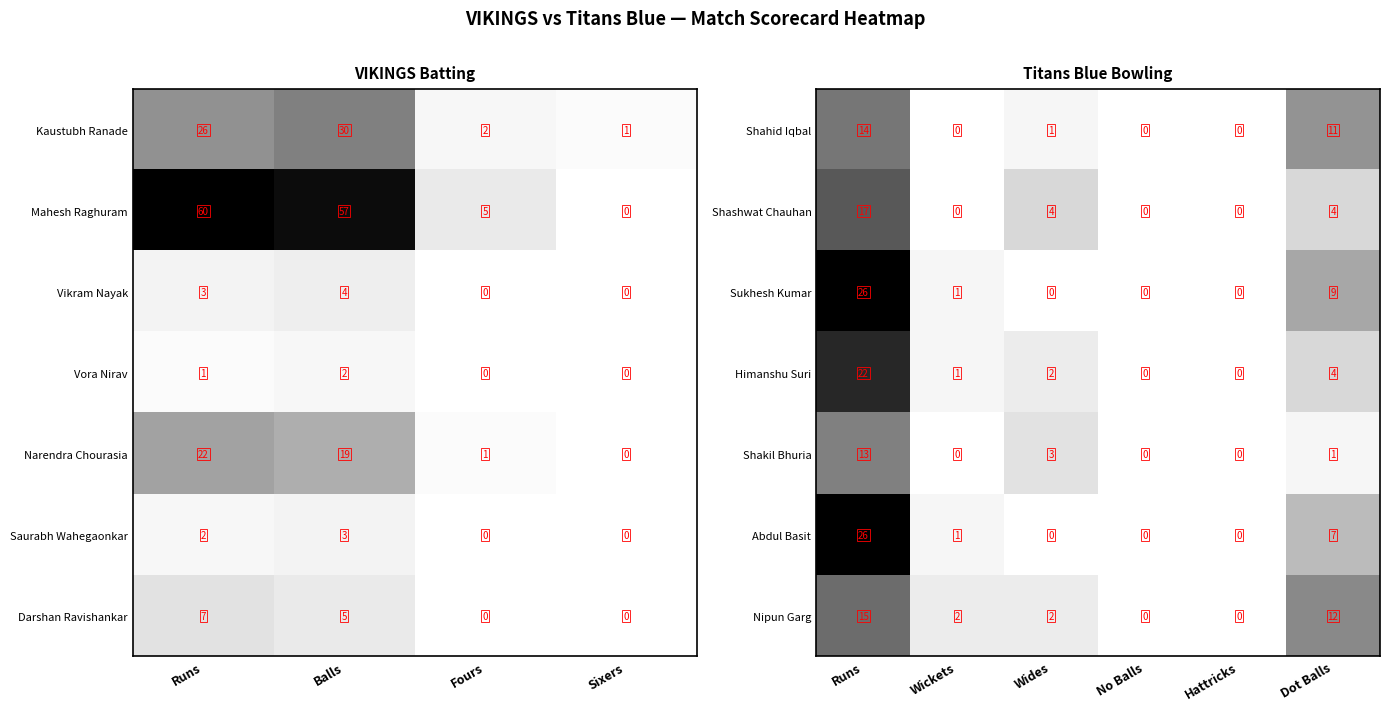

The value of Abdul Basit at Wickets is 1.6. True or false?

False